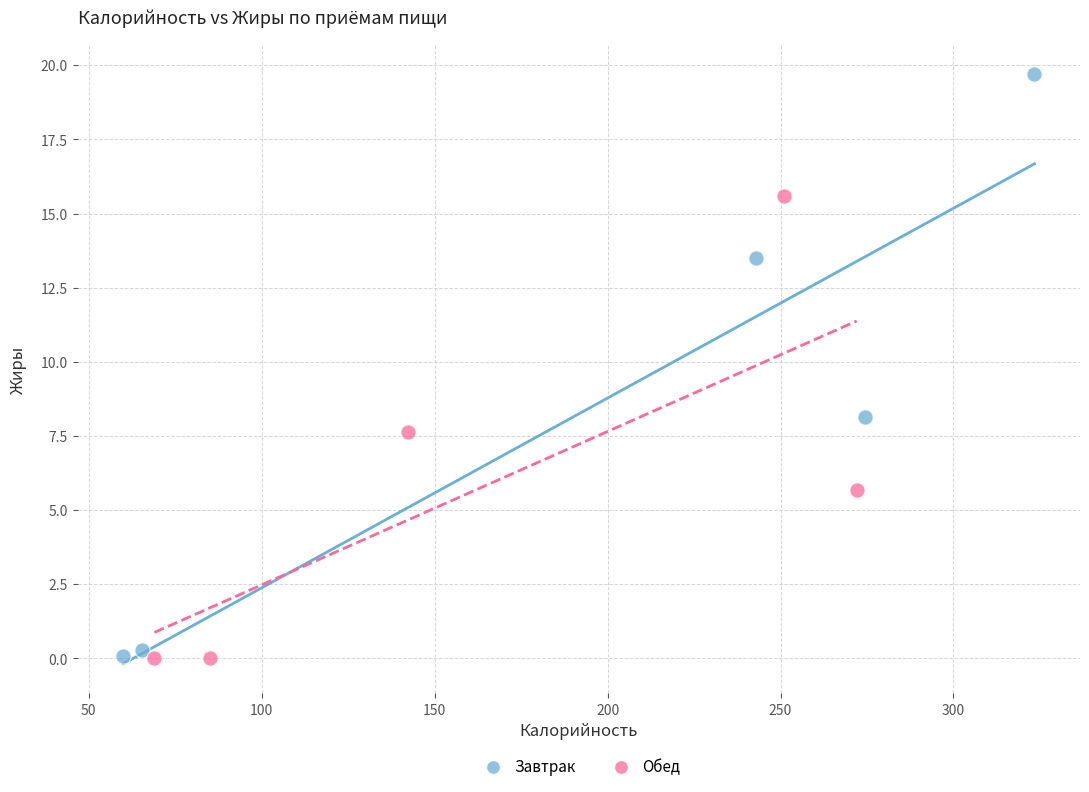

Which series contains the highest Y value?

Завтрак